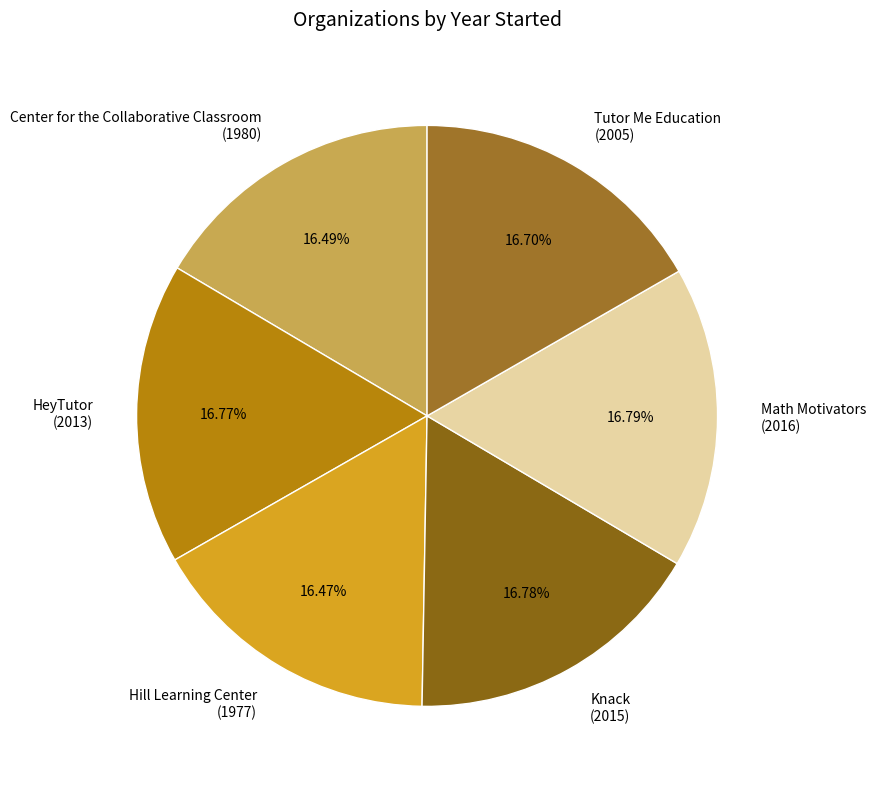

Approximately how many times larger is the value at Center for the Collaborative Classroom (1980) compared to Tutor Me Education (2005)?

1.0